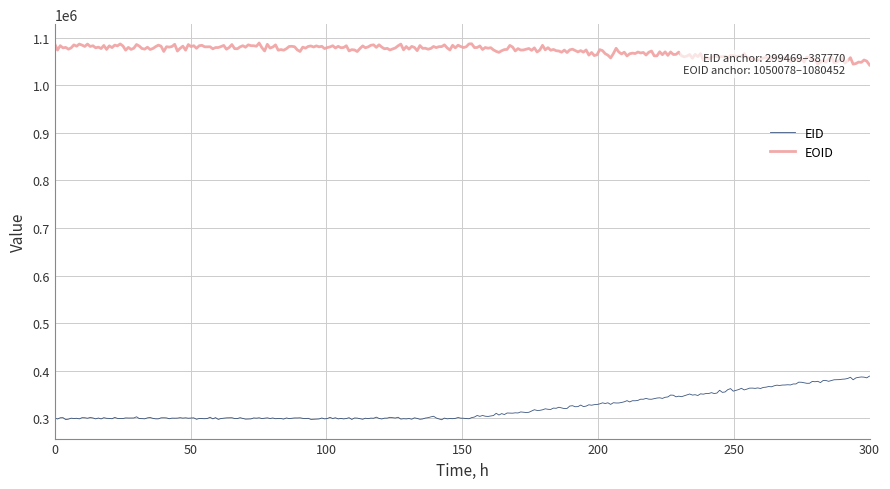

Does the chart have visible grid lines?

Yes